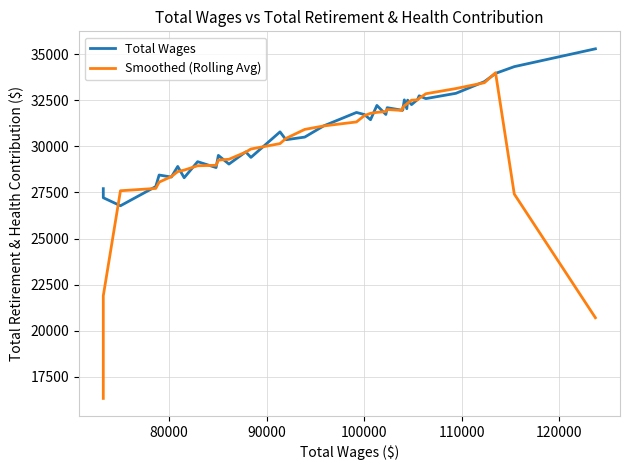

List the series in order of their peak value, highest first.

Total Wages, Smoothed (Rolling Avg)